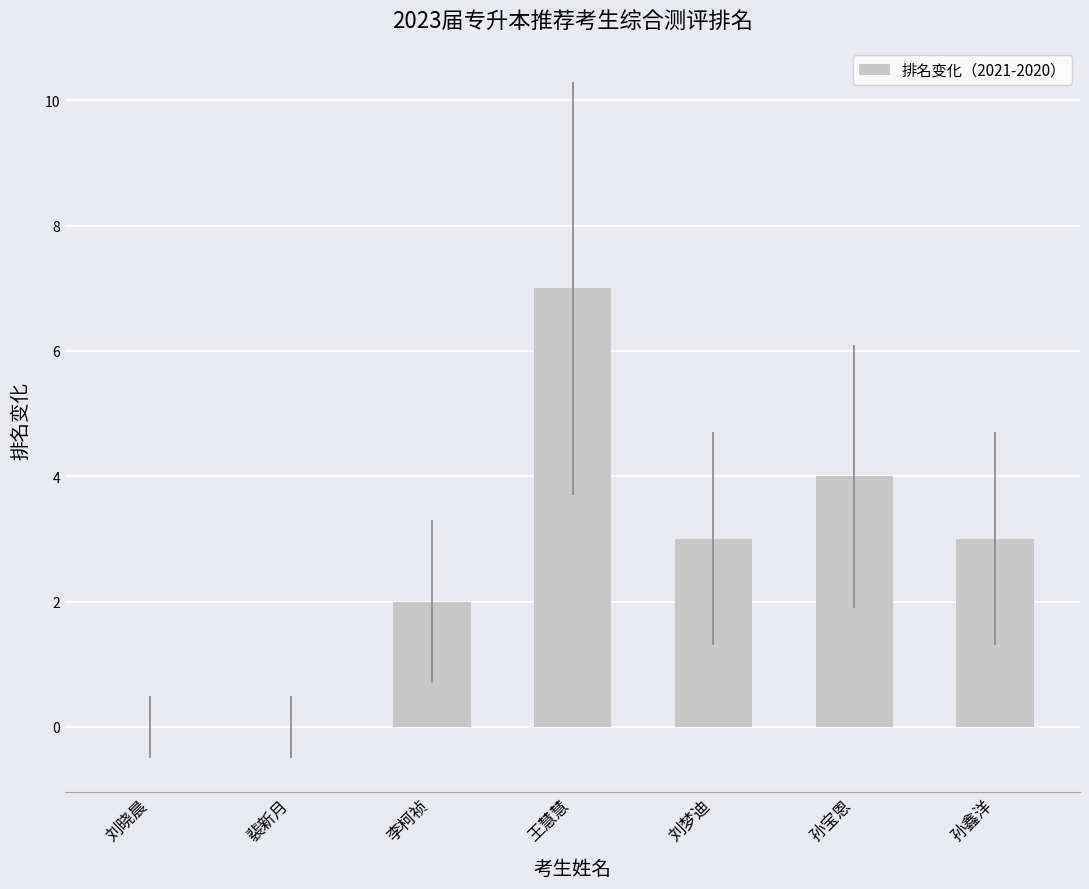

Which label corresponds to the largest value in the chart?

王慧慧